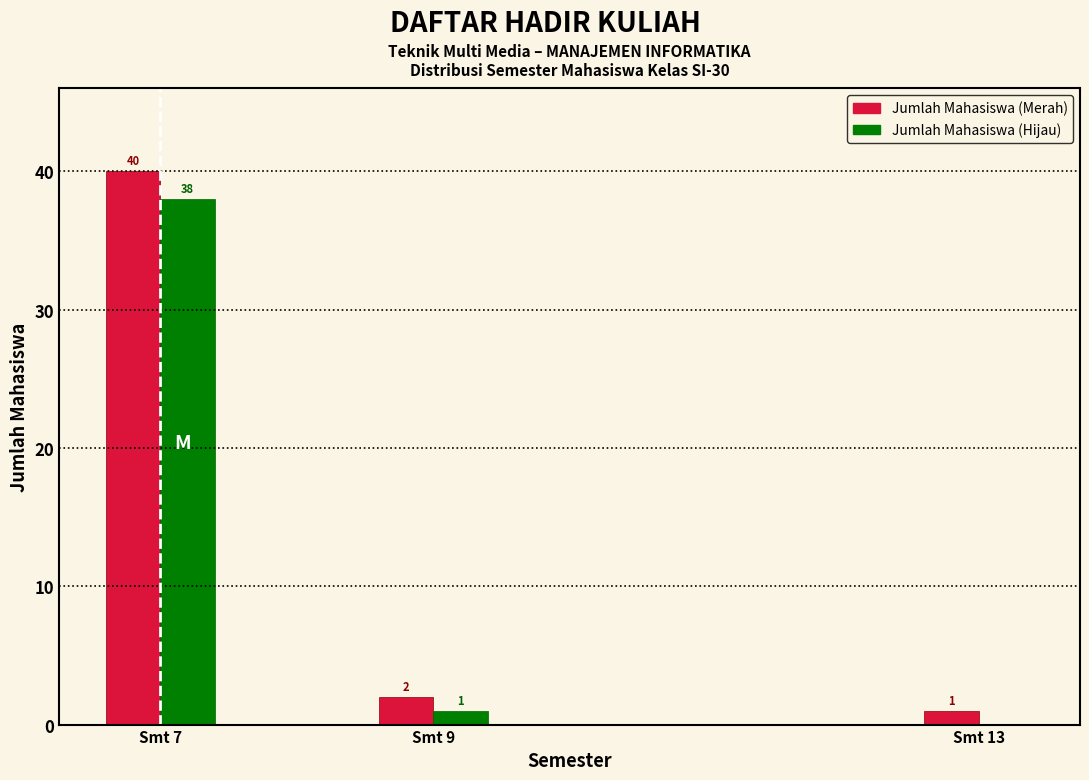

Reading left to right, transcribe all the data shown in this chart.

Jumlah Mahasiswa (Merah): Smt 7=40	Smt 9=2	Smt 13=1
Jumlah Mahasiswa (Hijau): Smt 7=38	Smt 9=1	Smt 13=0